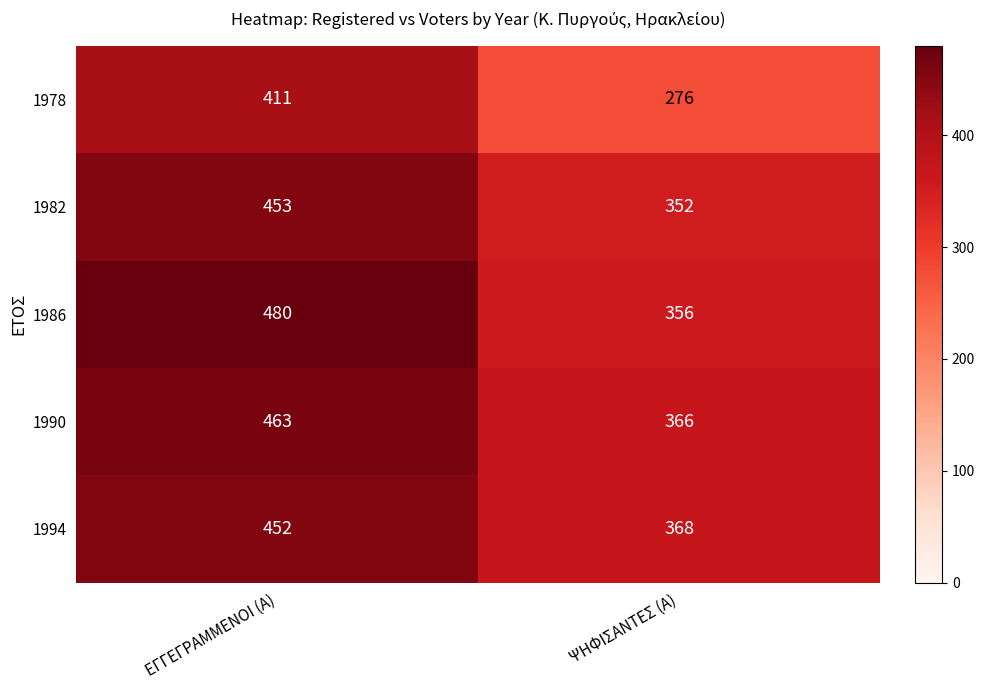

Rank the series by their maximum value, from lowest to highest.

1978, 1994, 1982, 1990, 1986